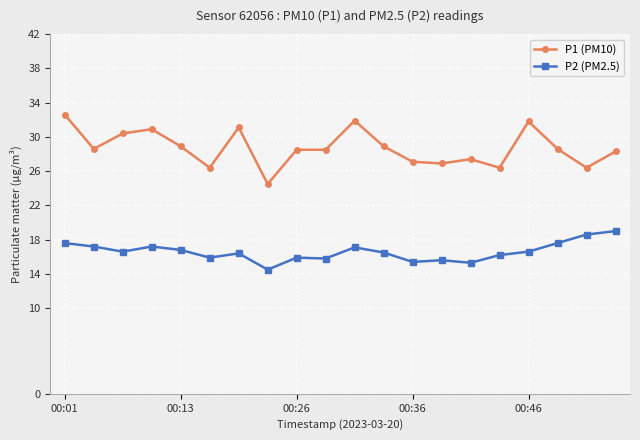

True or false: P2 (PM2.5) has more than 0 interior local peaks.

True